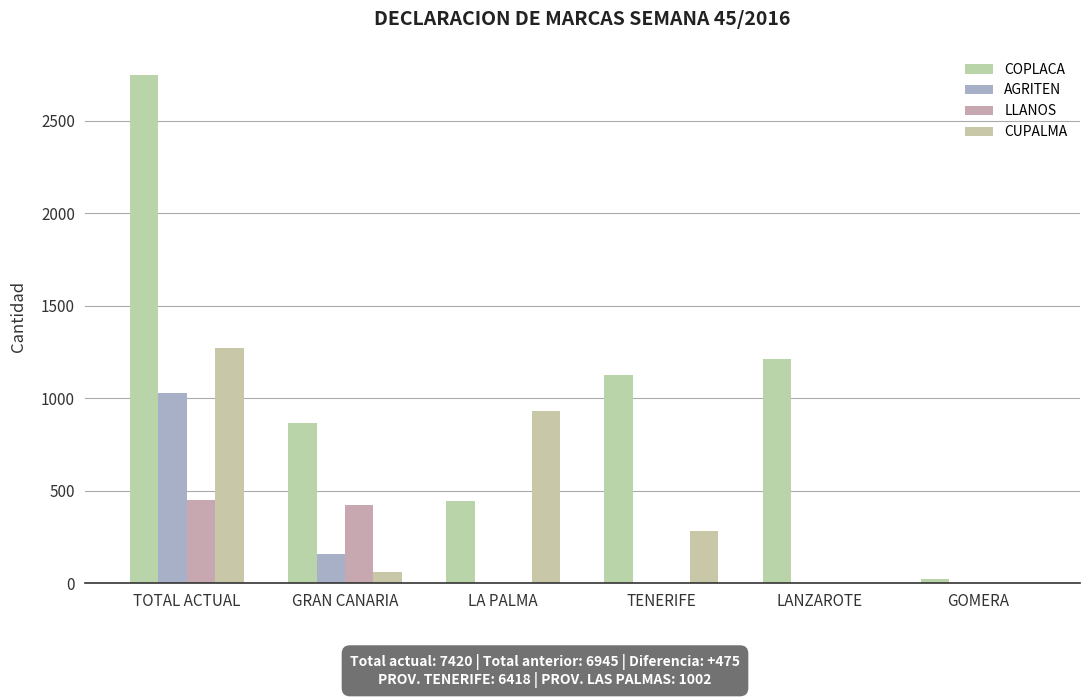

At which label does COPLACA reach its minimum?

GOMERA